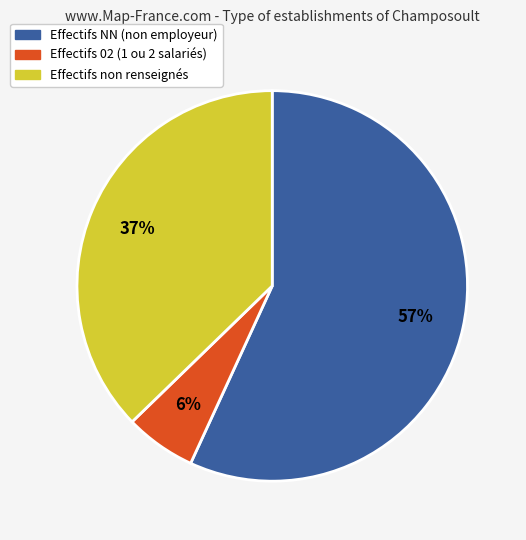

Does any single category account for the majority?

Yes